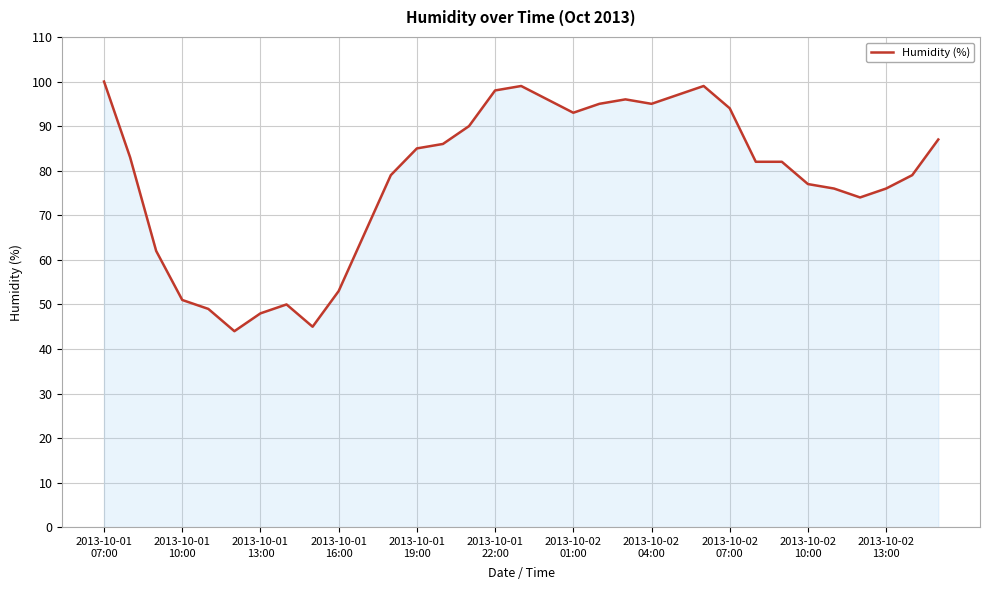

What is the smallest value displayed?

44